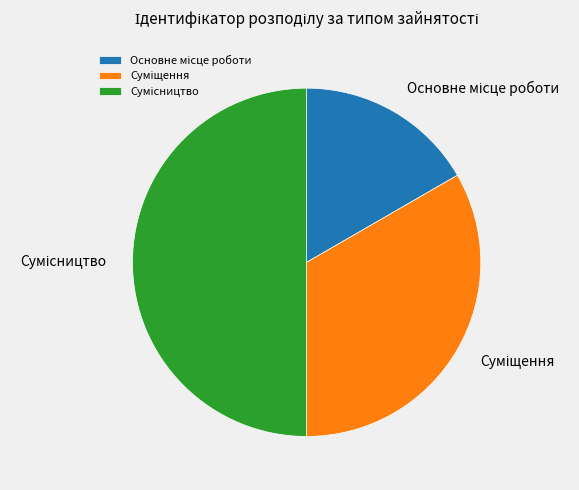

Count the number of slices in the pie.

3